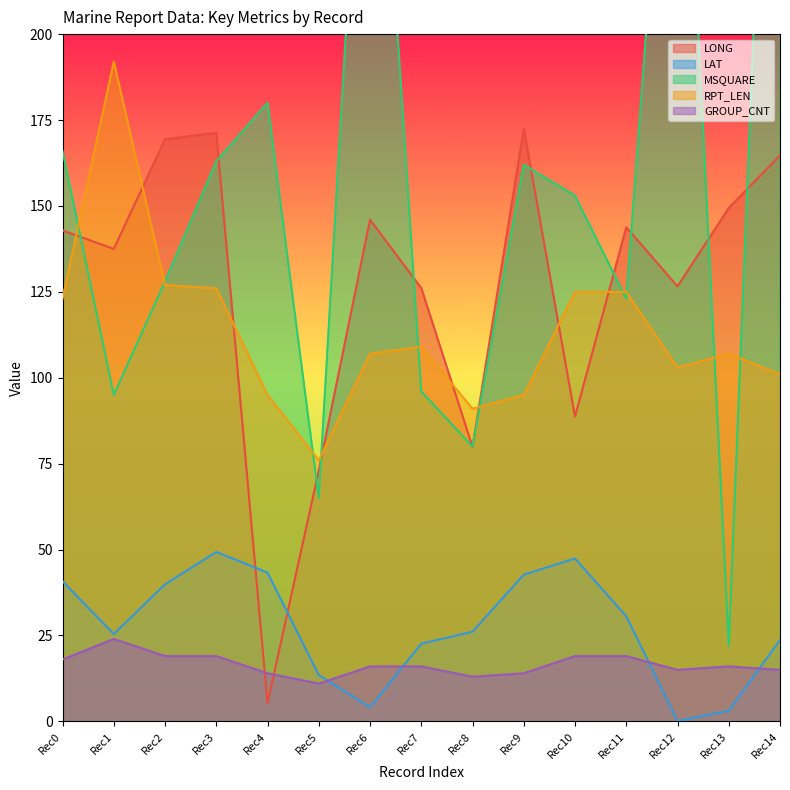

What is the highest value of the RPT_LEN series?

192.0